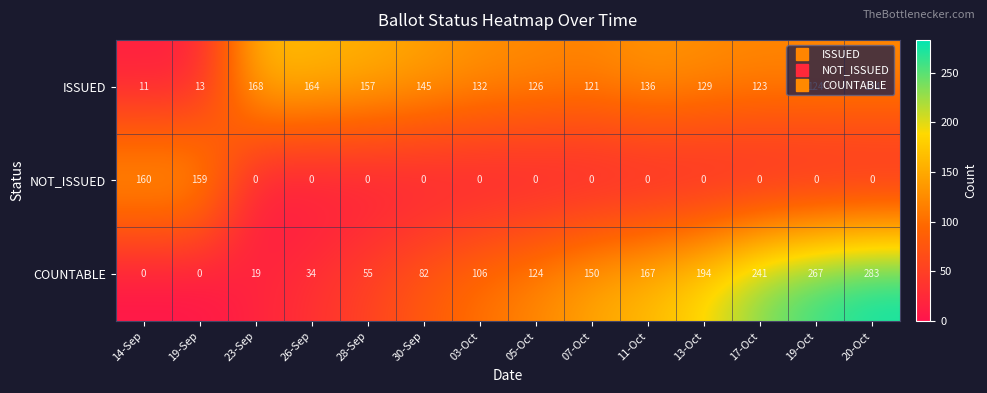

Count the number of data series in this chart.

3